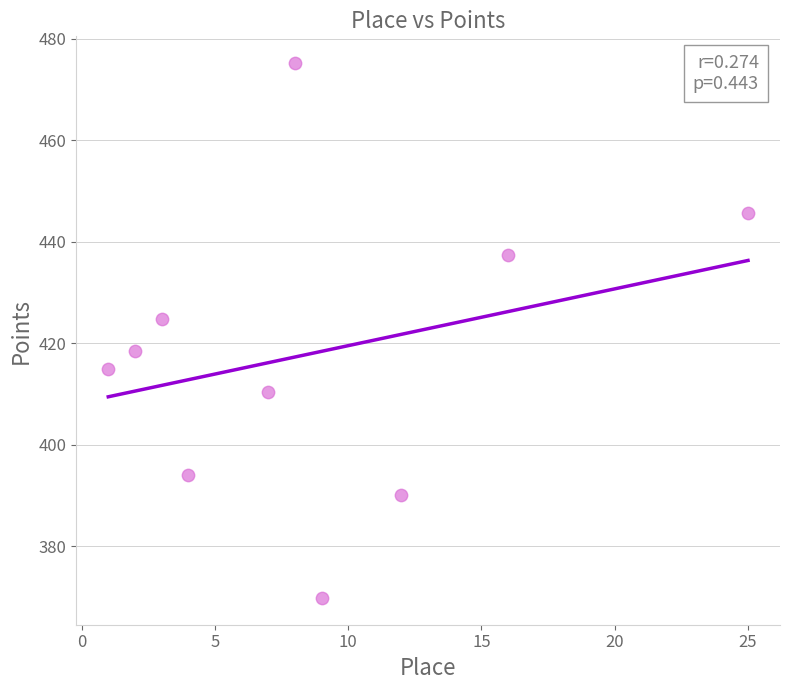

What is the average Y value?

418.1